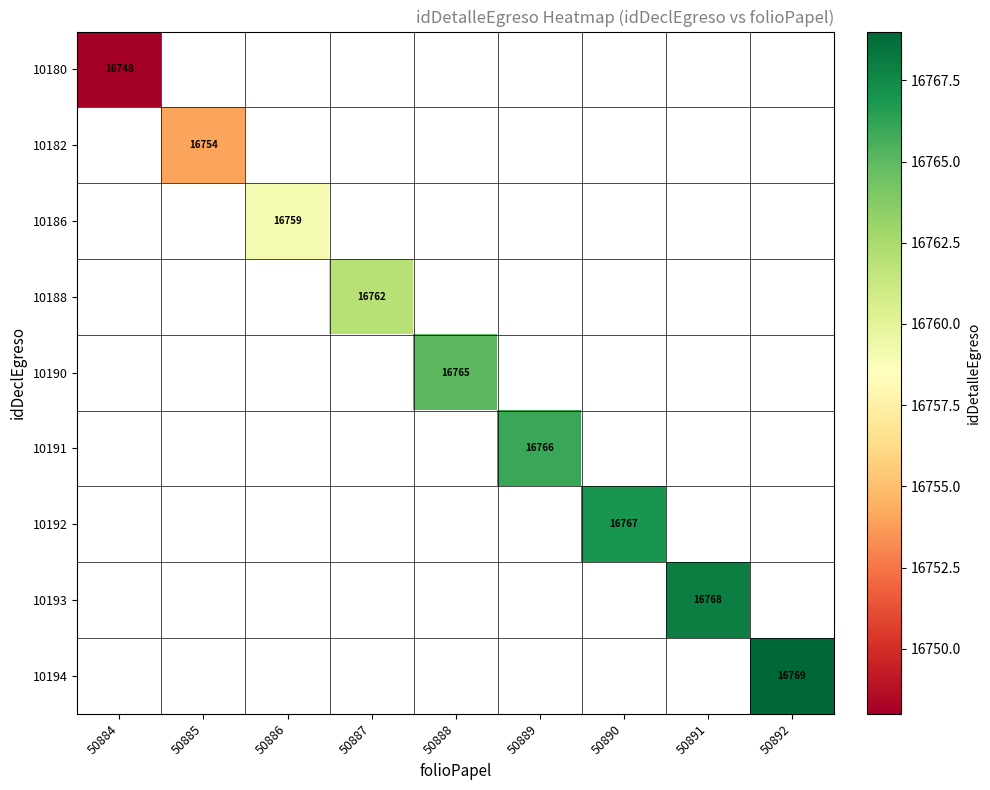

The value of 10180 at 50884 is 16748. True or false?

True